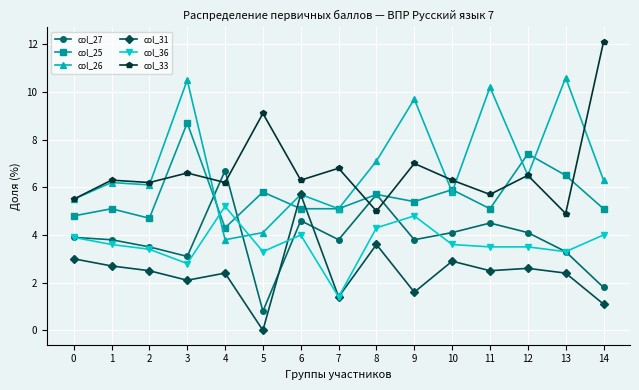

How many lines are shown in the chart?

6